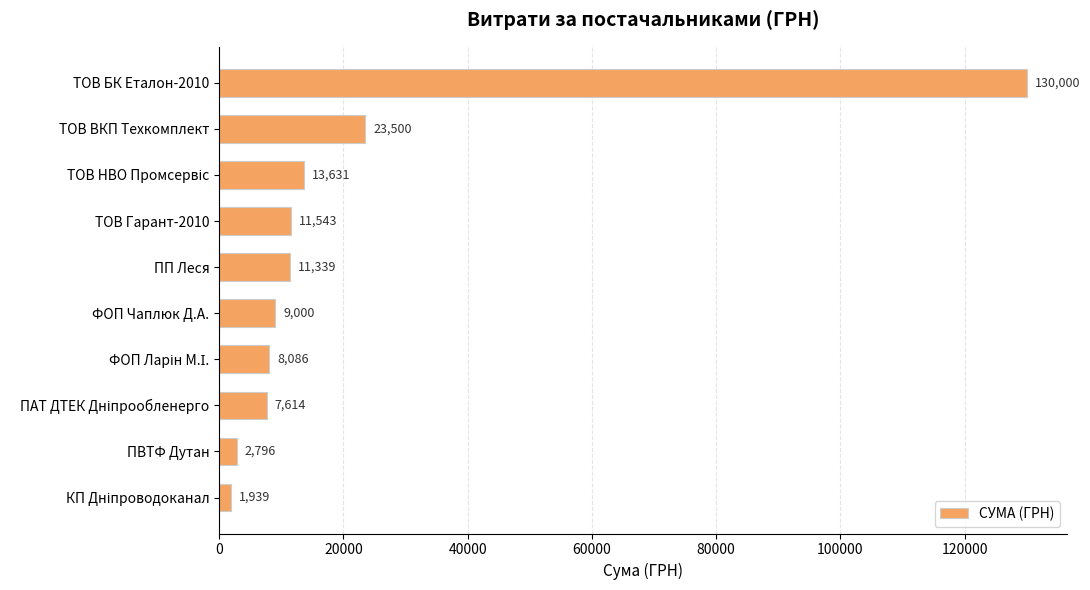

What is the greatest value displayed?

130000.0